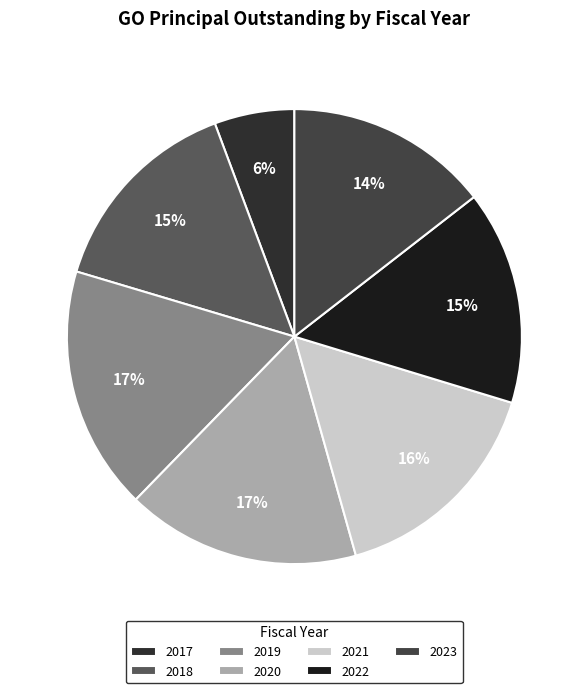

Count the number of slices in the pie.

7